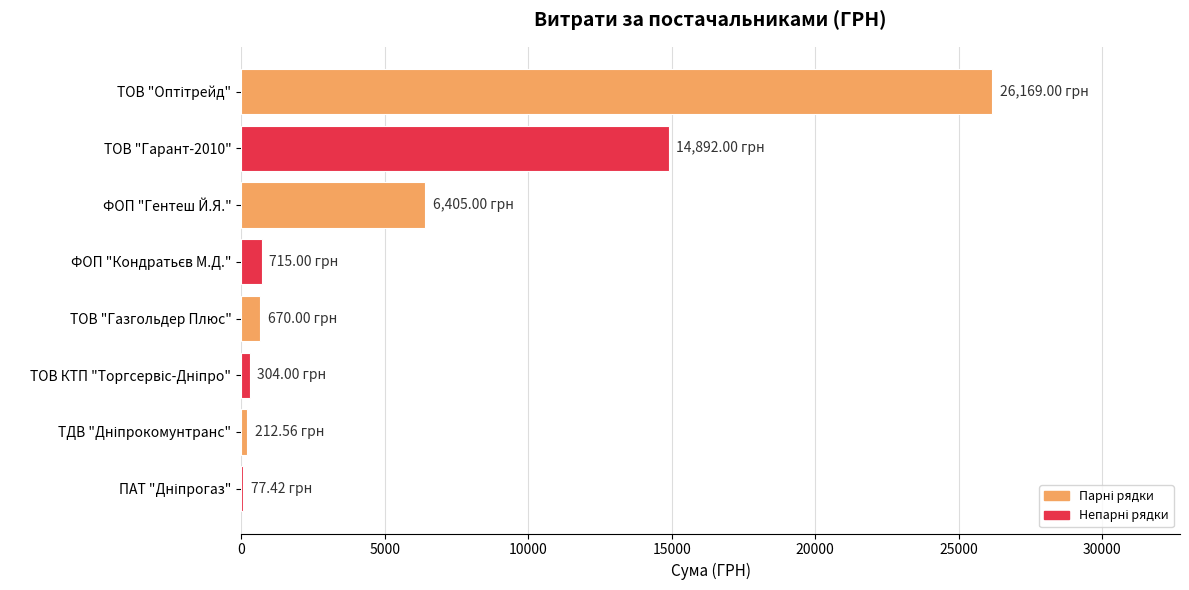

What is the sum of all values?

49445.0